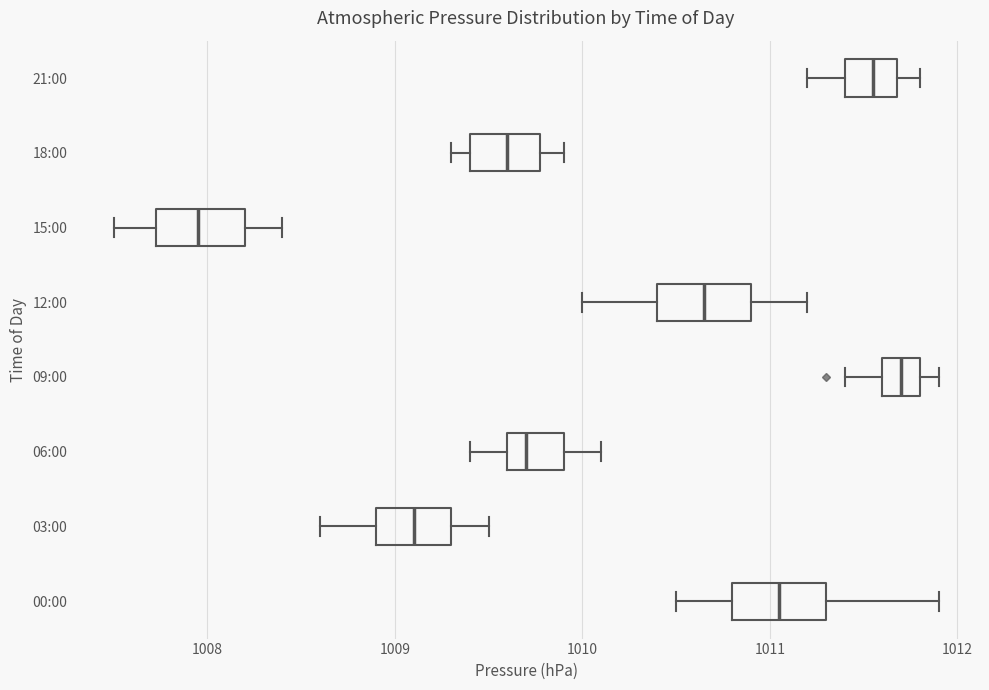

Reading bottom to top, read every box against the x-axis: the position of its median line, the range the box covers, and the ends of its whiskers. The values are not printed on the chart, so give them approximately, as read against the axis.

00:00: median 1011.1, box 1010.8 to 1011.3, whiskers 1010.5 to 1011.9
03:00: median 1009.1, box 1008.9 to 1009.3, whiskers 1008.6 to 1009.5
06:00: median 1009.7, box 1009.6 to 1009.9, whiskers 1009.4 to 1010.1
09:00: median 1011.7, box 1011.6 to 1011.8, whiskers 1011.4 to 1011.9
12:00: median 1010.7, box 1010.4 to 1010.9, whiskers 1010.0 to 1011.2
15:00: median 1008.0, box 1007.7 to 1008.2, whiskers 1007.5 to 1008.4
18:00: median 1009.6, box 1009.4 to 1009.8, whiskers 1009.3 to 1009.9
21:00: median 1011.6, box 1011.4 to 1011.7, whiskers 1011.2 to 1011.8